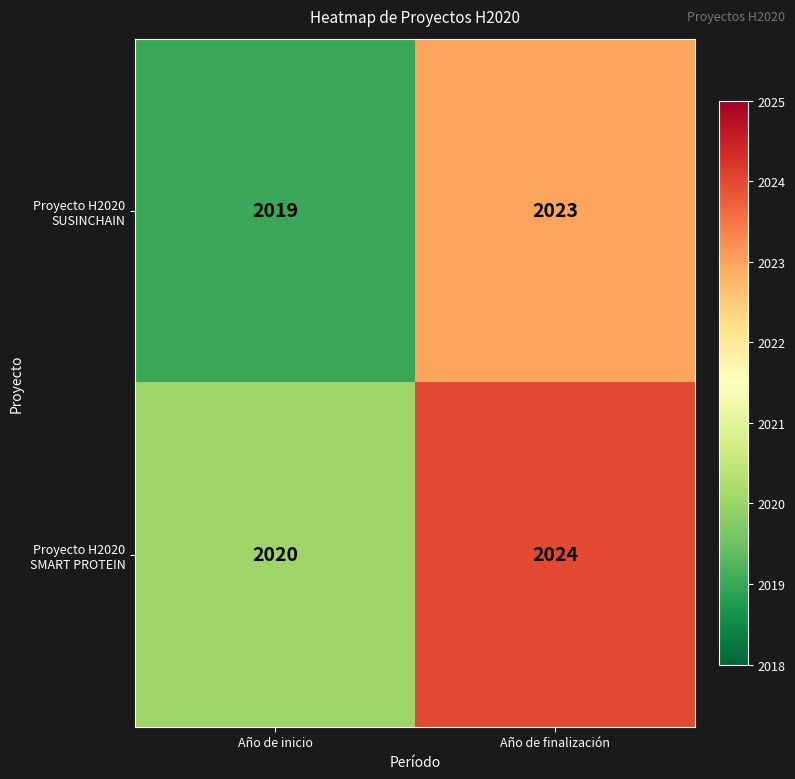

What is the sum of the Proyecto H2020 SUSINCHAIN values at Año de finalización and Año de inicio?

4042